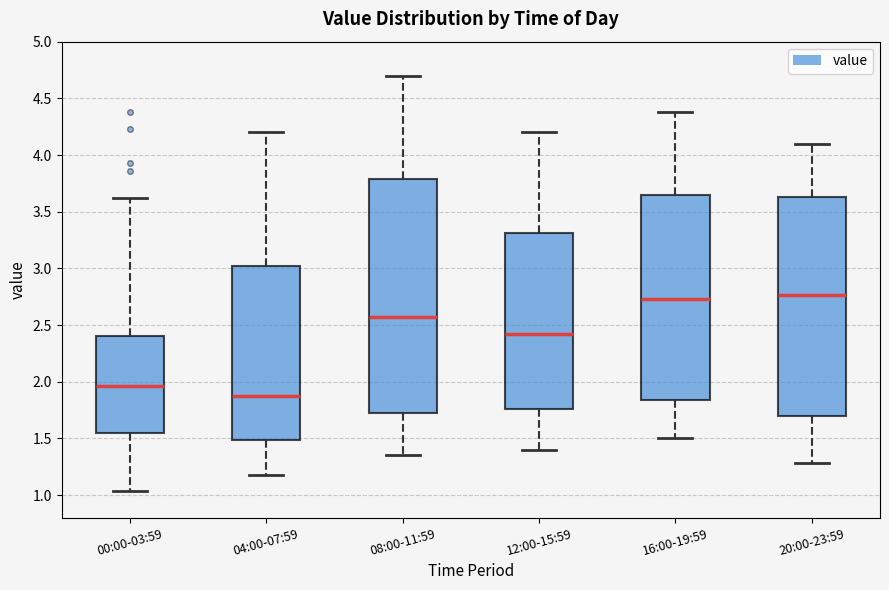

Reading left to right, transcribe this box plot: for each box, give where its median line is, the range the box spans, and where its two whiskers end, as read against the y-axis. The values are not printed on the chart, so give them approximately, as read against the axis.

00:00-03:59: median 1.95, box 1.55 to 2.40, whiskers 1.05 to 3.60
04:00-07:59: median 1.90, box 1.50 to 3.05, whiskers 1.20 to 4.20
08:00-11:59: median 2.60, box 1.75 to 3.80, whiskers 1.35 to 4.70
12:00-15:59: median 2.40, box 1.75 to 3.30, whiskers 1.40 to 4.20
16:00-19:59: median 2.75, box 1.85 to 3.65, whiskers 1.50 to 4.40
20:00-23:59: median 2.75, box 1.70 to 3.65, whiskers 1.30 to 4.10